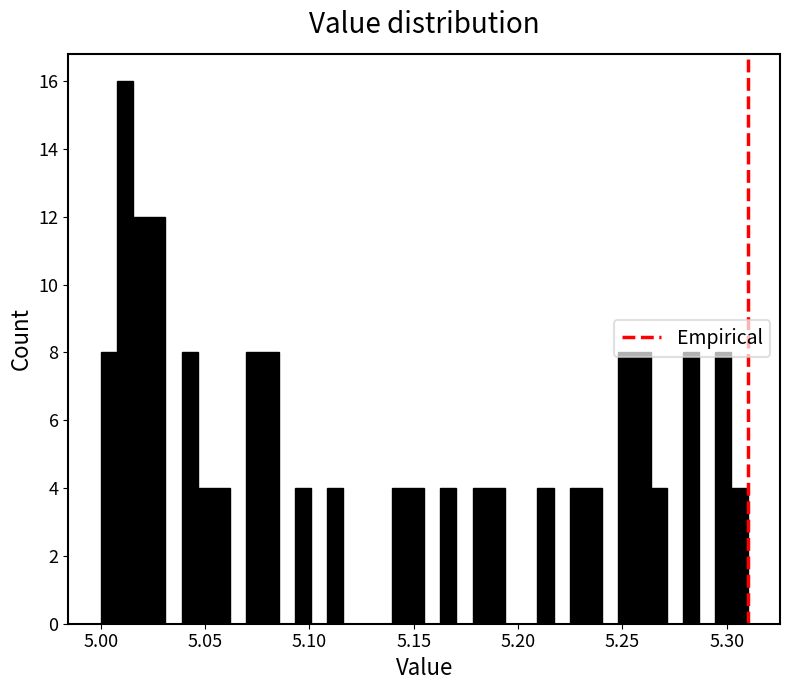

Read against the x-axis, roughly where is the centre of the tallest bar?

5.010